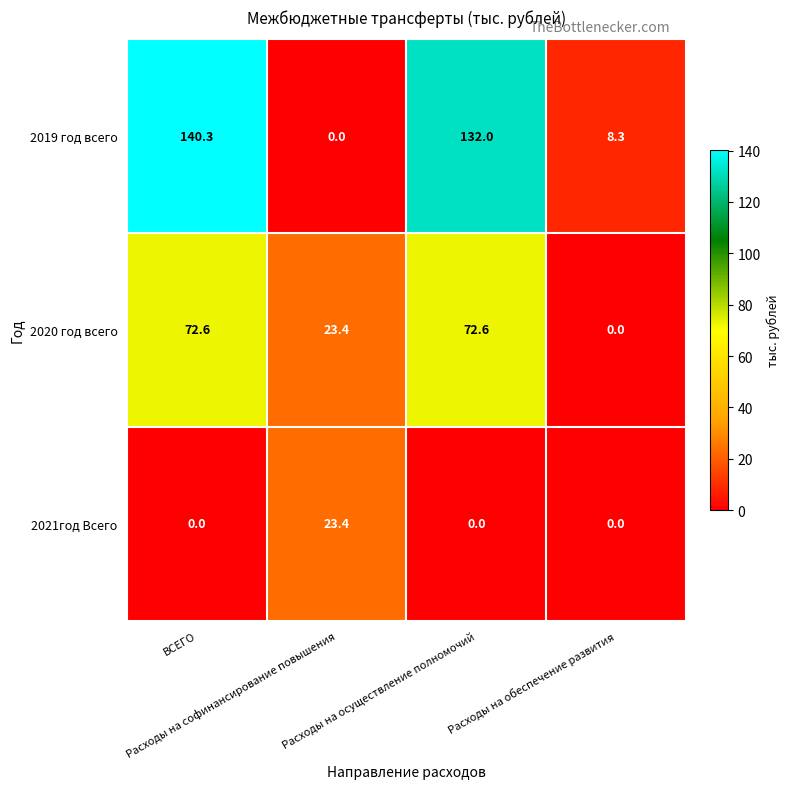

Rank the series at Расходы на осуществление полномочий from highest to lowest value.

2019 год всего, 2020 год всего, 2021год Всего